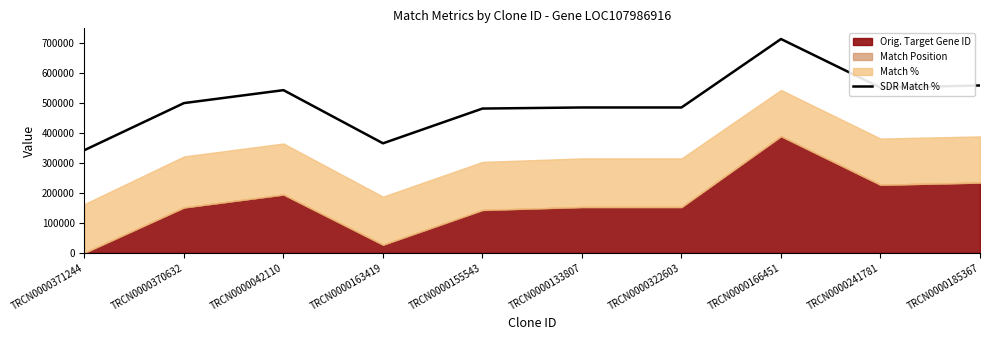

Reading left to right, extract all data points from this chart.

342890	499866	543002	365574	481588	485206	485206	713611	551439	558672